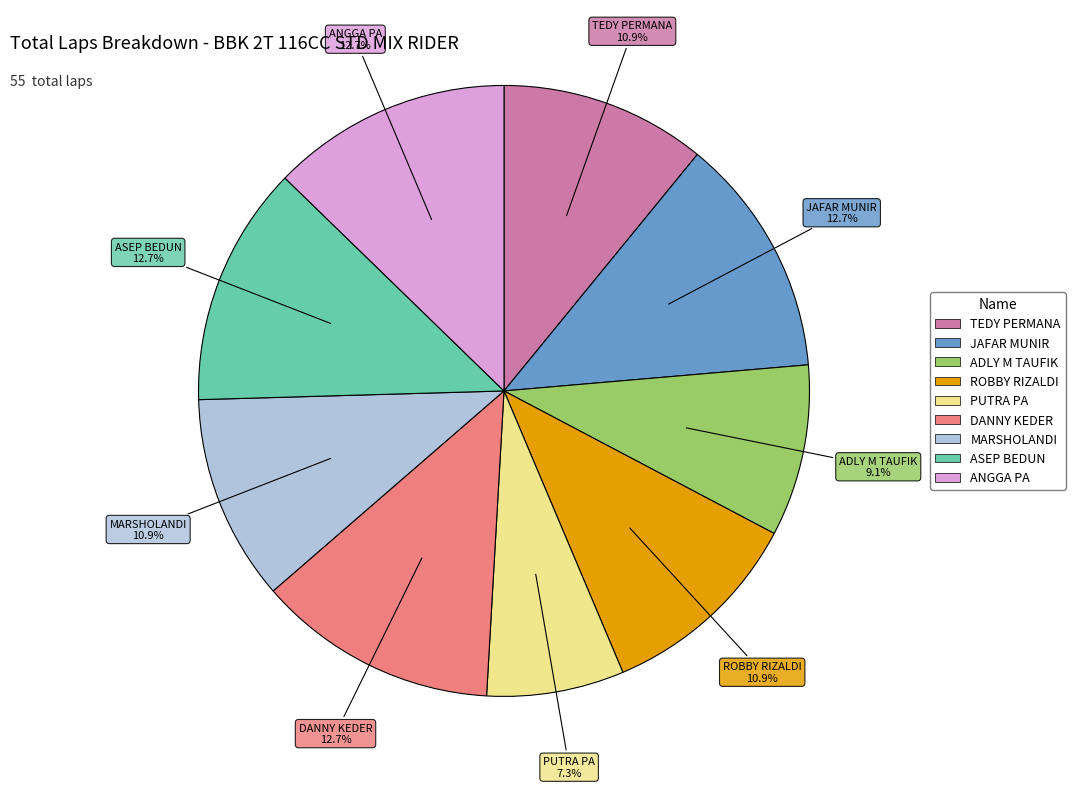

Count the number of slices in the pie.

9